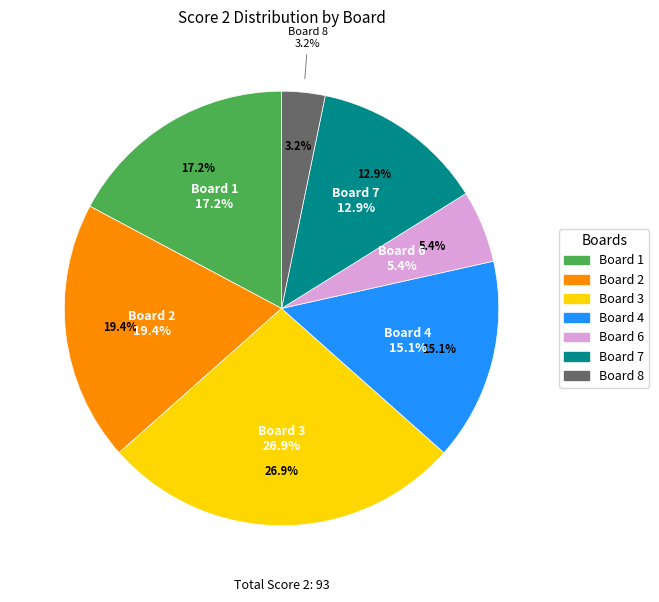

Which slice is the largest?

Board 3